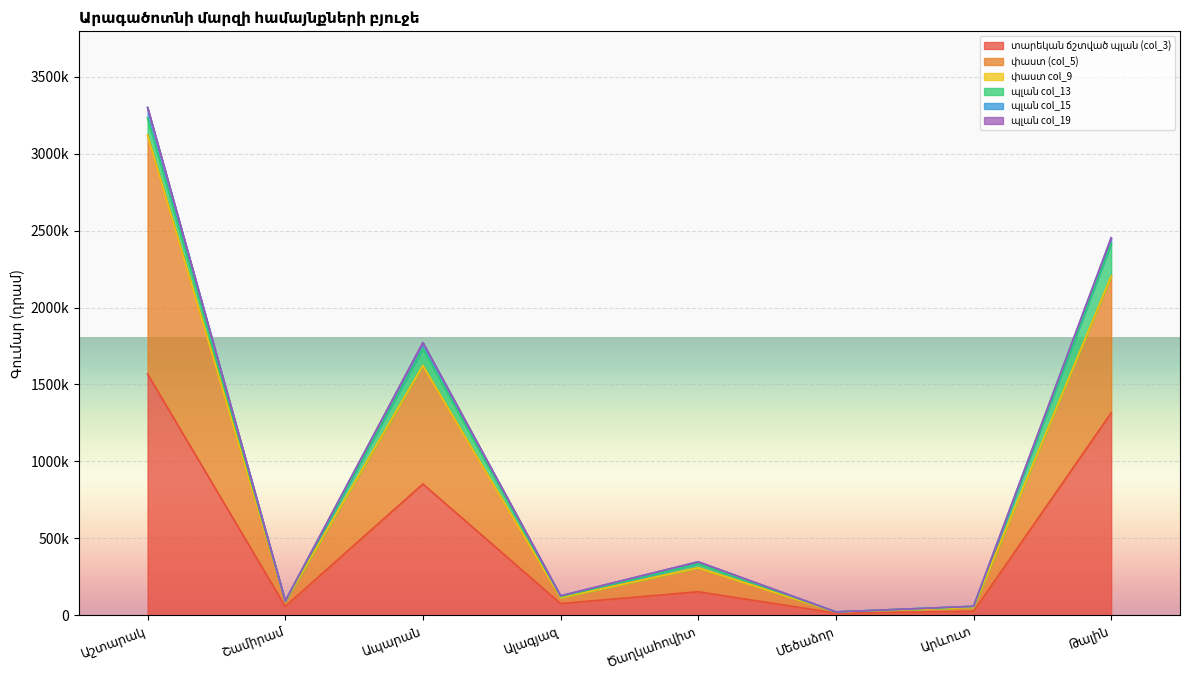

Which category has the lowest value across all series?

Մեծաձոր